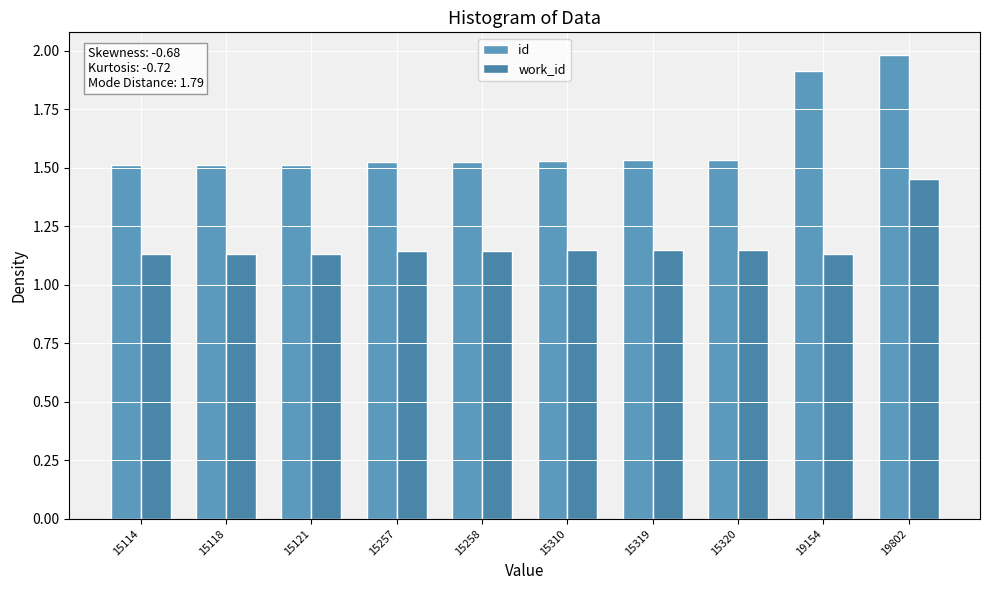

What are all the series names shown in the legend?

id, work_id